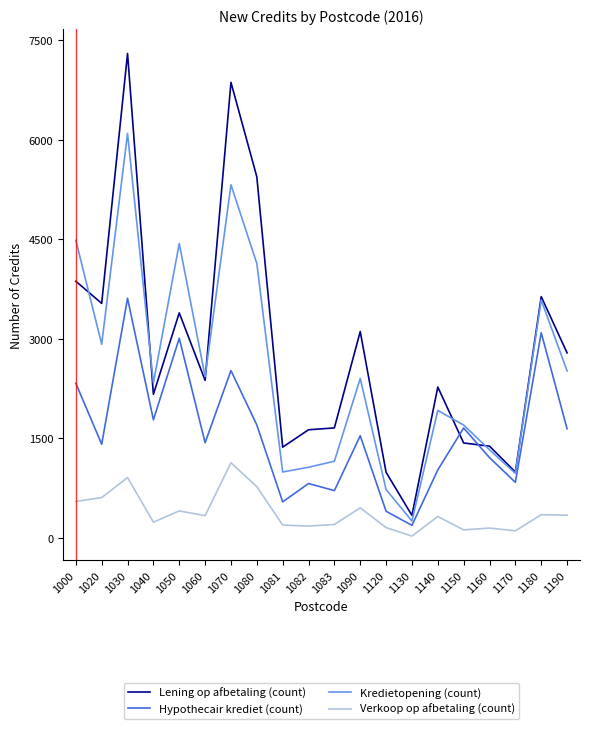

At which category is the sum across all series the highest?

1030